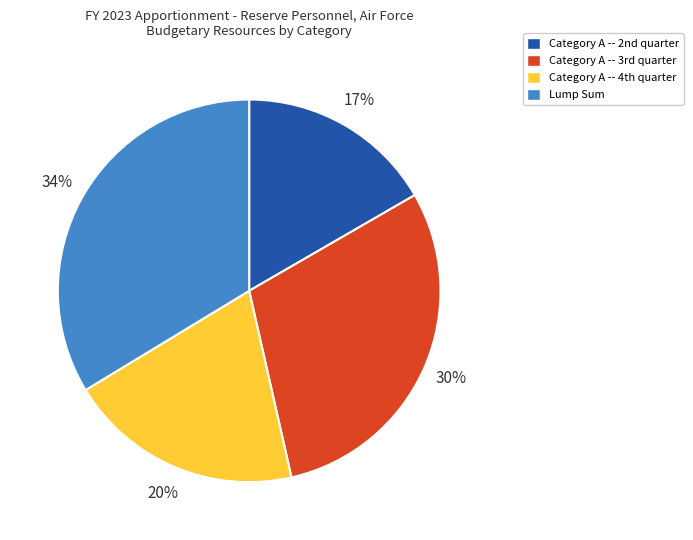

Count the number of slices in the pie.

4